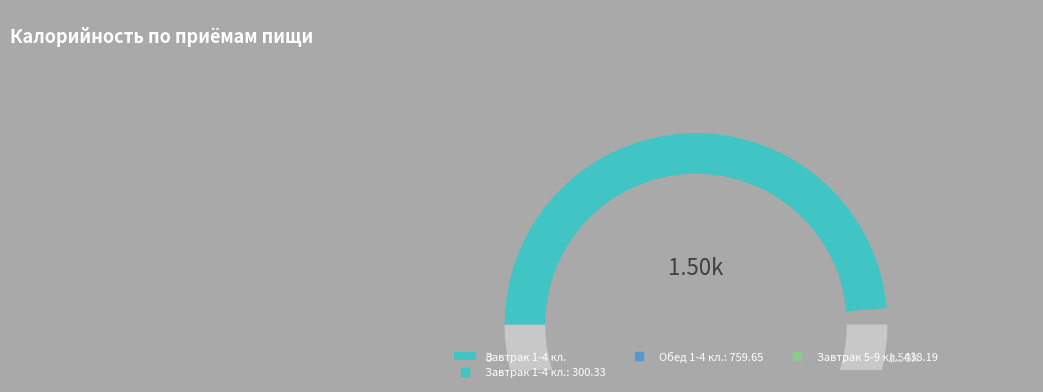

Does any single category account for the majority?

Yes